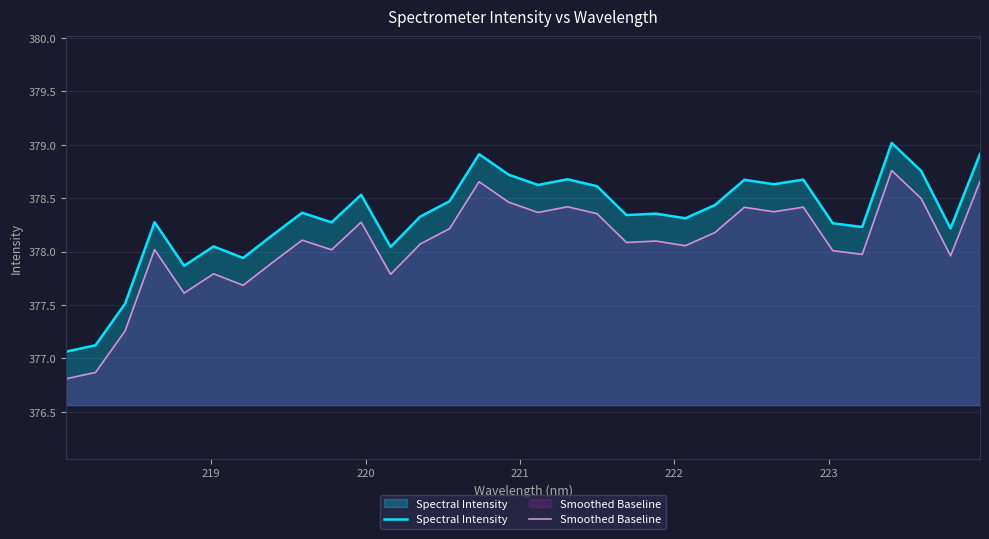

Which series has the widest spread of values?

Spectral Intensity